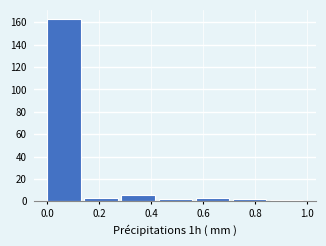

Reading left to right, list every bar in this chart as the range it spans on the x-axis followed by its height. Neither the bar edges nor the heights are printed on the chart, so give them approximately, as read against the axes.

0.00 to 0.14: 164
0.14 to 0.28: 4
0.28 to 0.42: 6
0.42 to 0.58: 2
0.58 to 0.72: 4
0.72 to 0.86: 2
0.86 to 1.00: under 2